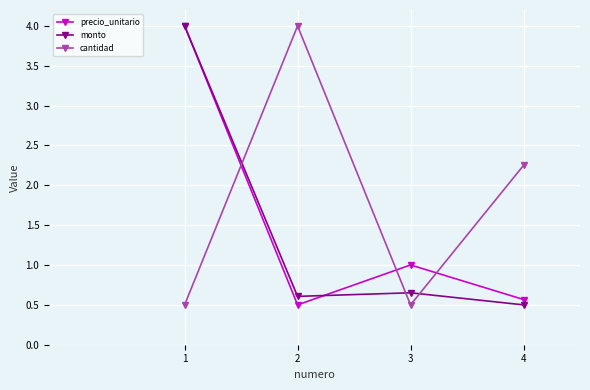

Which series has the largest total across all categories?

cantidad